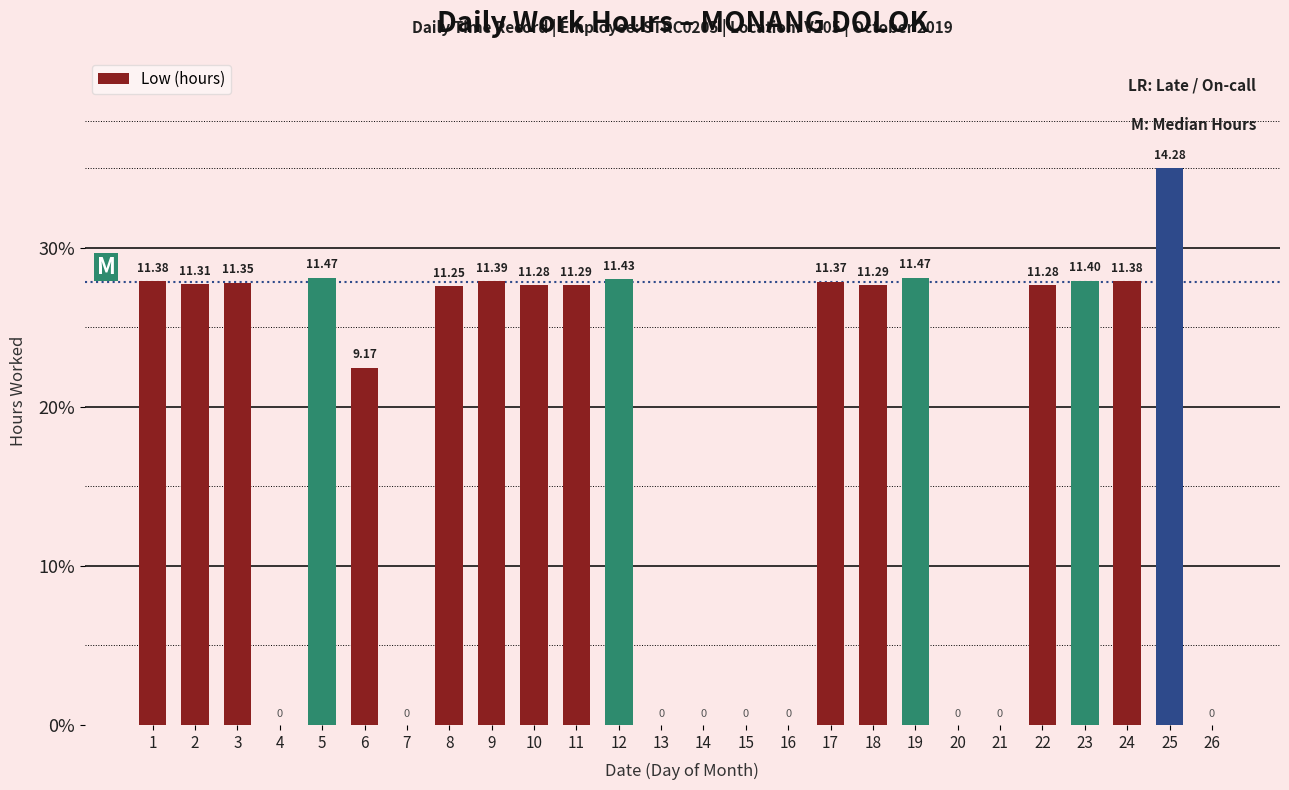

Rank the categories by value from lowest to highest.

4, 7, 13, 14, 15, 16, 20, 21, 26, 6, 8, 10, 22, 11, 18, 2, 3, 17, 1, 24, 9, 23, 12, 5, 19, 25